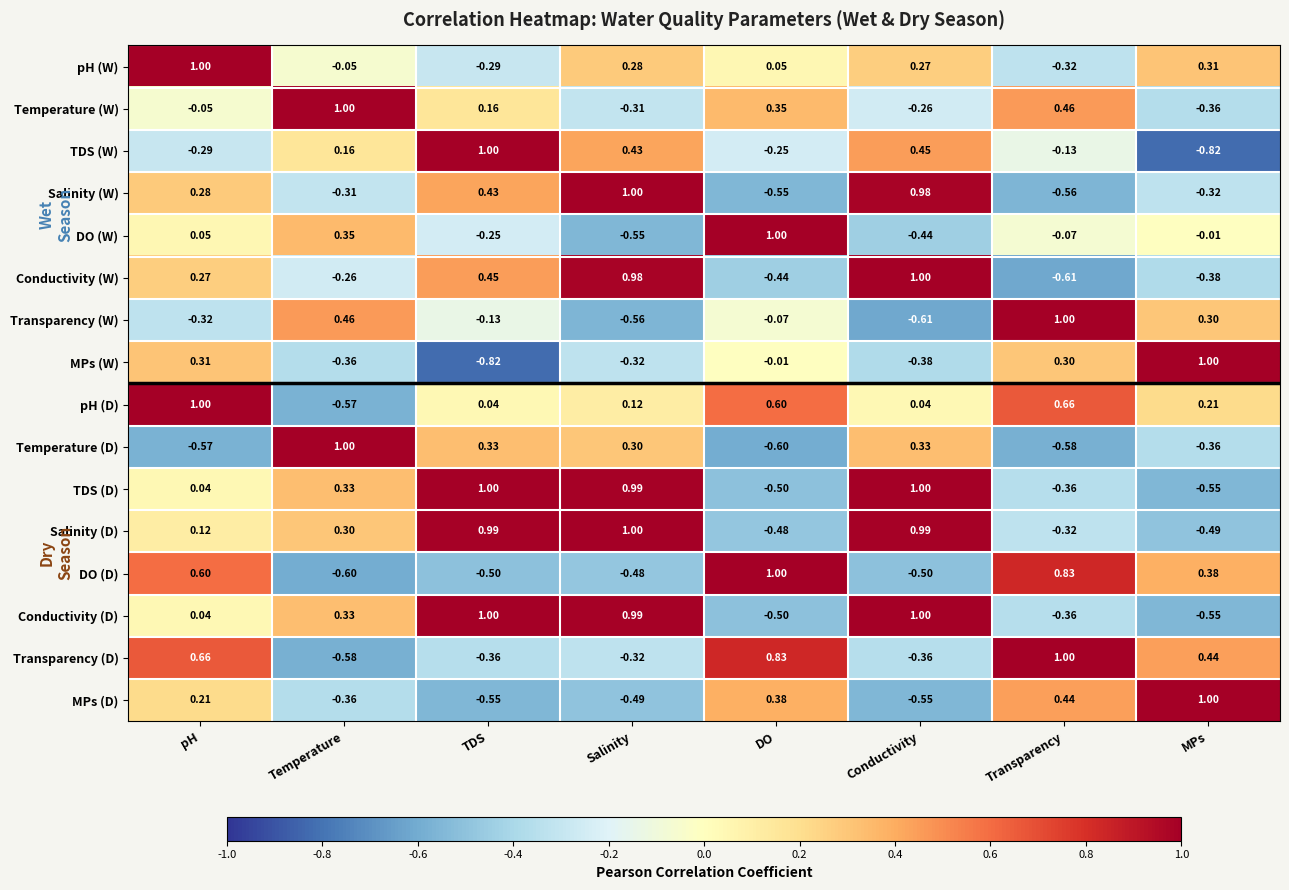

Is the value of MPs (W) at Conductivity greater than the value of DO (W) at Conductivity?

Yes